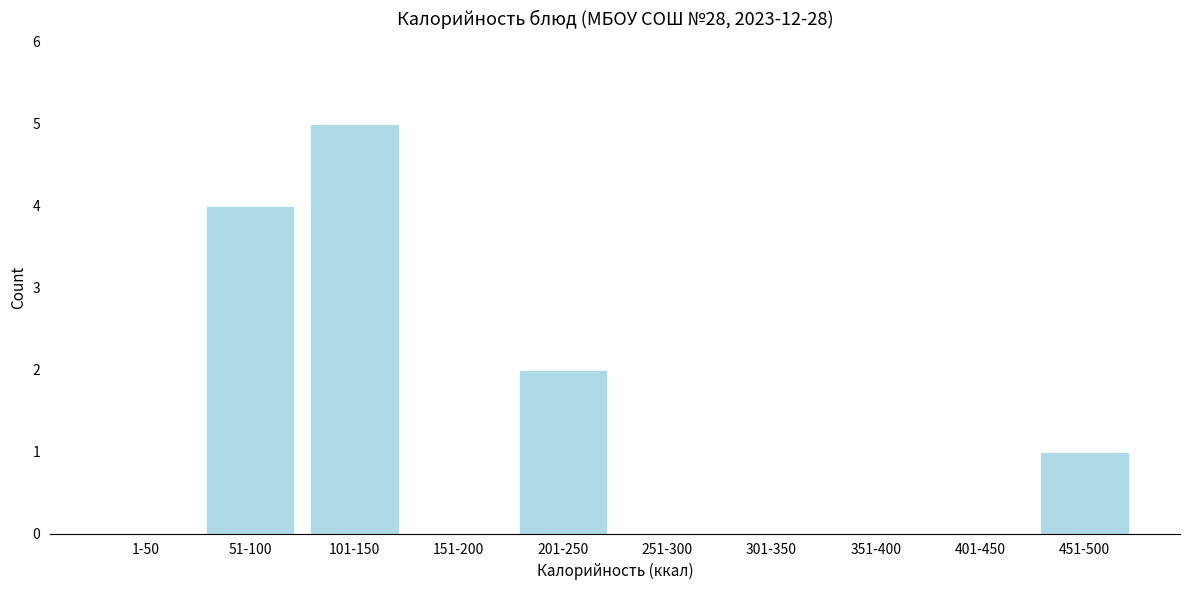

Reading right to left, list all the values displayed in this chart.

451-500=1	401-450=0	351-400=0	301-350=0	251-300=0	201-250=2	151-200=0	101-150=5	51-100=4	1-50=0